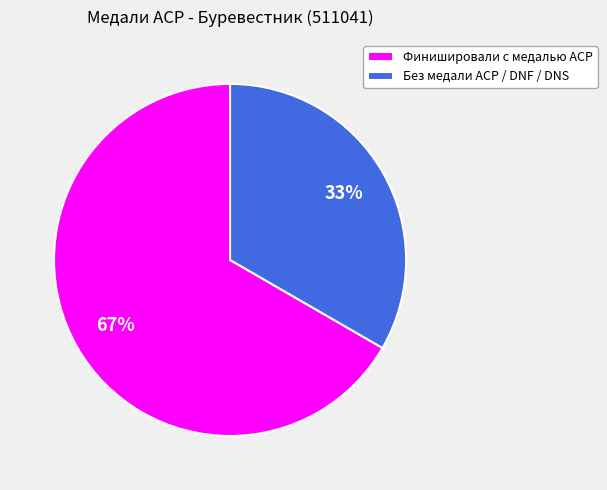

Does any single category account for the majority?

Yes